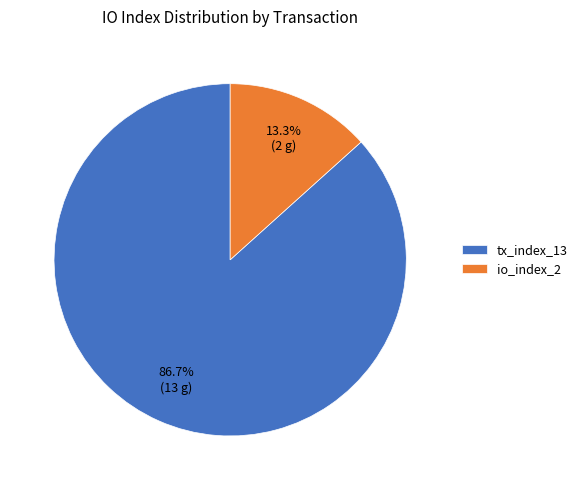

What percentage is the io_index_2 slice, to the nearest percent?

13%